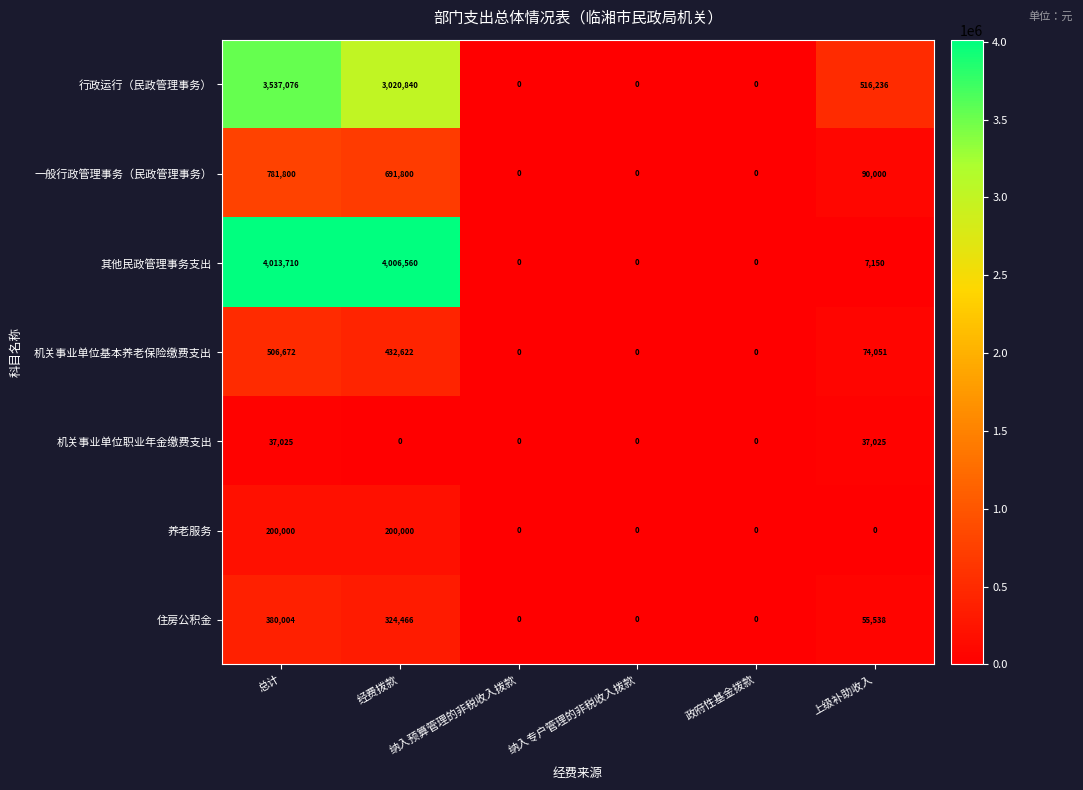

The value of 行政运行（民政管理事务） at 经费拨款 is 3020840. True or false?

True